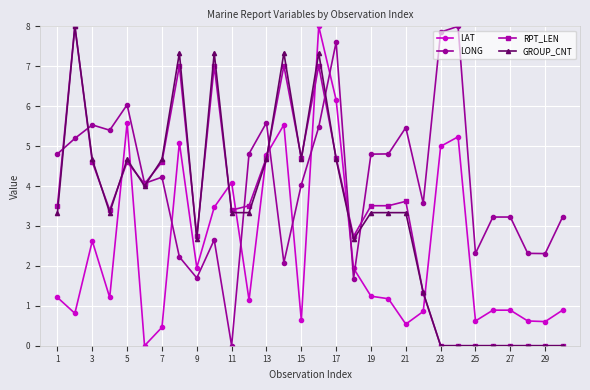

What is the highest value of the GROUP_CNT series?

8.0